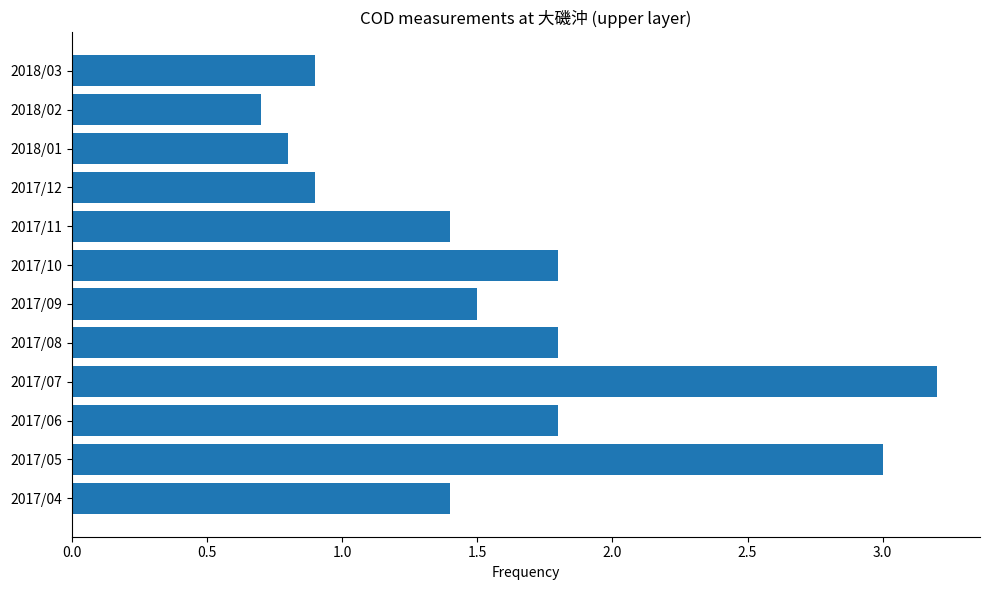

Reading top to bottom, extract all data points from this chart.

2018/03=0.9	2018/02=0.7	2018/01=0.8	2017/12=0.9	2017/11=1.4	2017/10=1.8	2017/09=1.5	2017/08=1.8	2017/07=3.2	2017/06=1.8	2017/05=3.0	2017/04=1.4